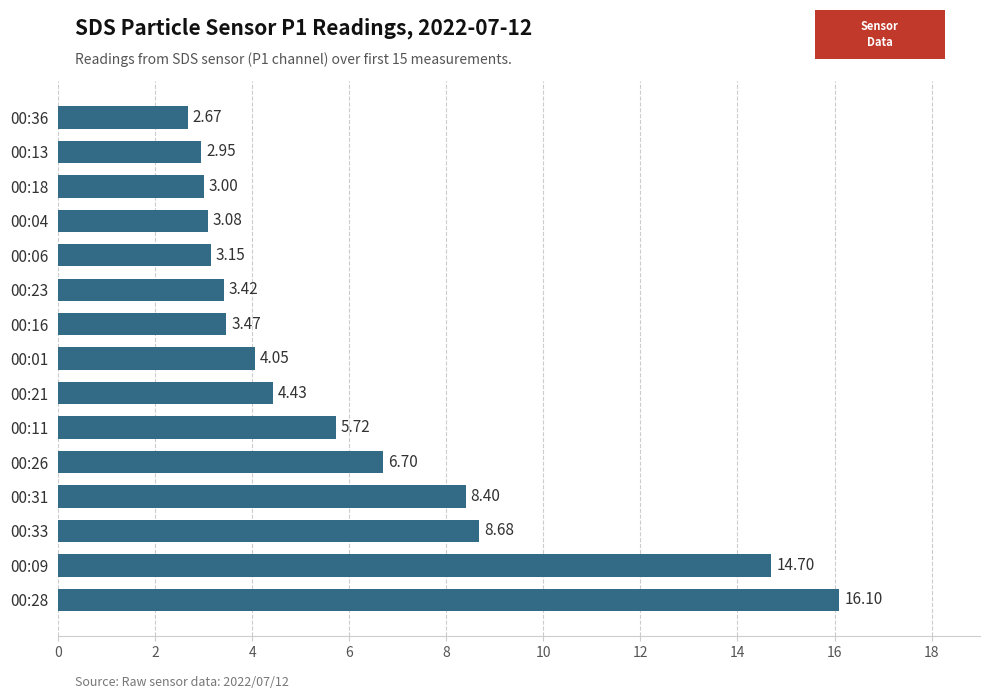

List the labels in order of value, largest first.

00:28, 00:09, 00:33, 00:31, 00:26, 00:11, 00:21, 00:01, 00:16, 00:23, 00:06, 00:04, 00:18, 00:13, 00:36